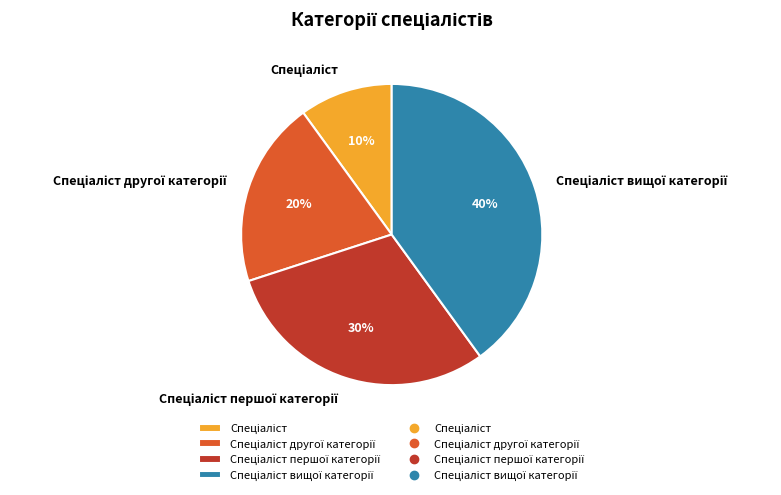

Is there any slice that represents more than half of the pie?

No